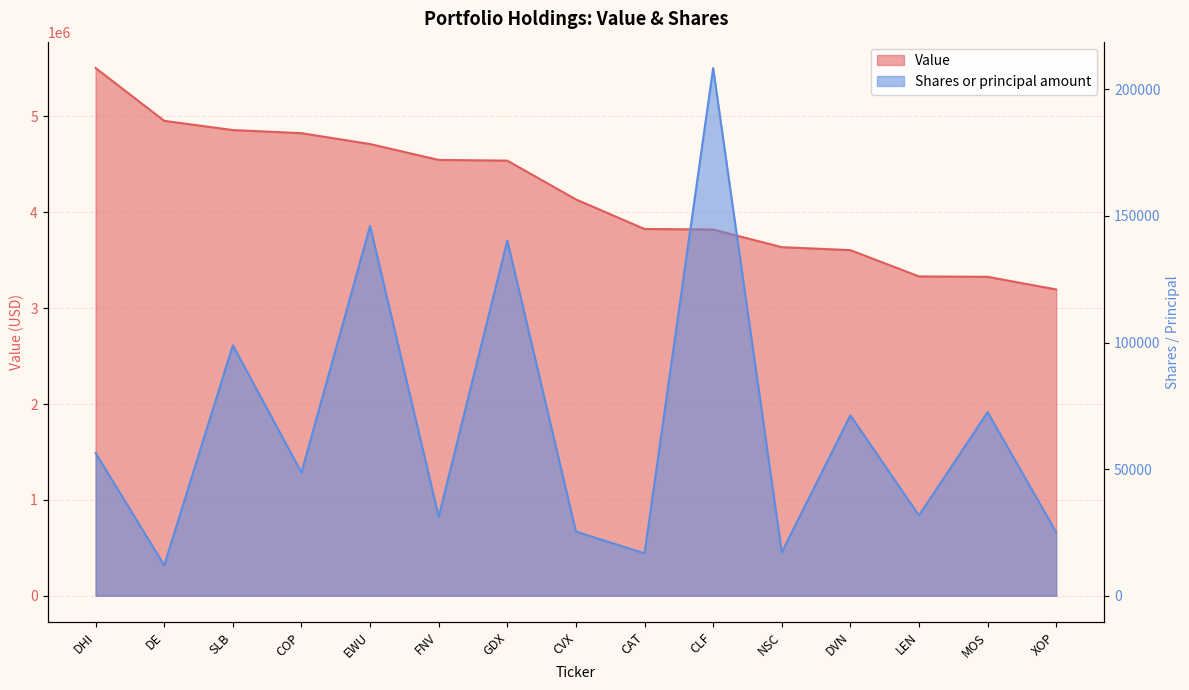

What is the difference between the maximum and minimum values in the Shares or principal amount series?

196426